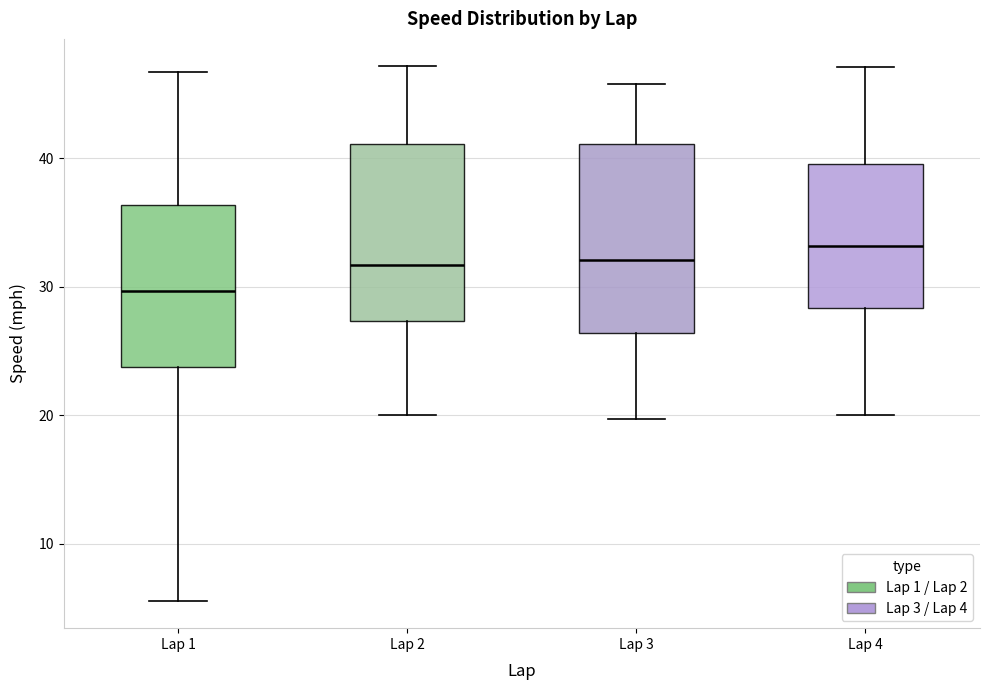

Where does the median line of the box for Lap 1 sit on the y-axis? The values are not printed on the chart, so give them approximately, as read against the axis.

30